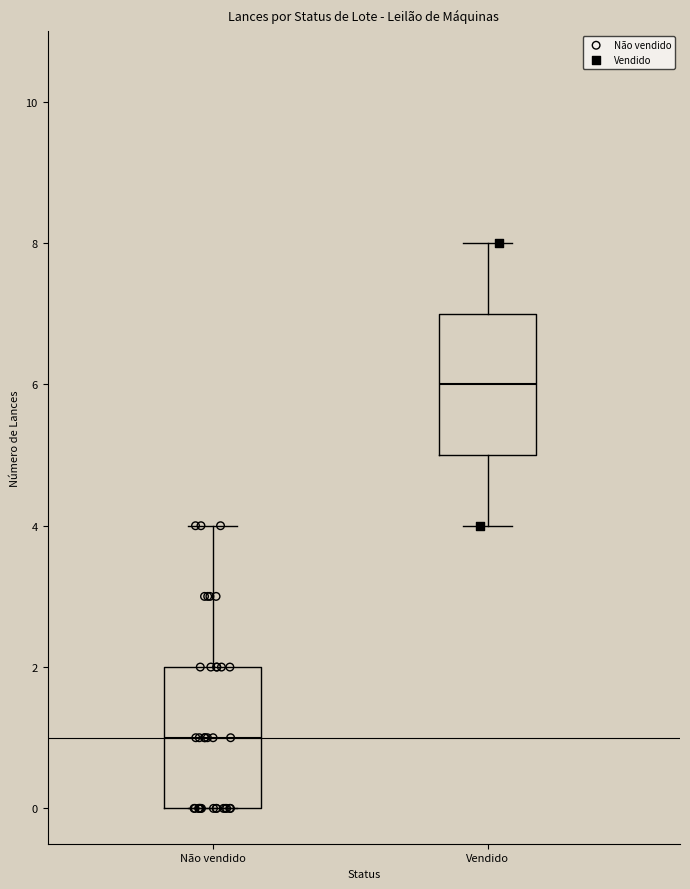

Where is the upper edge of the box for Vendido on the y-axis? The values are not printed on the chart, so give them approximately, as read against the axis.

7